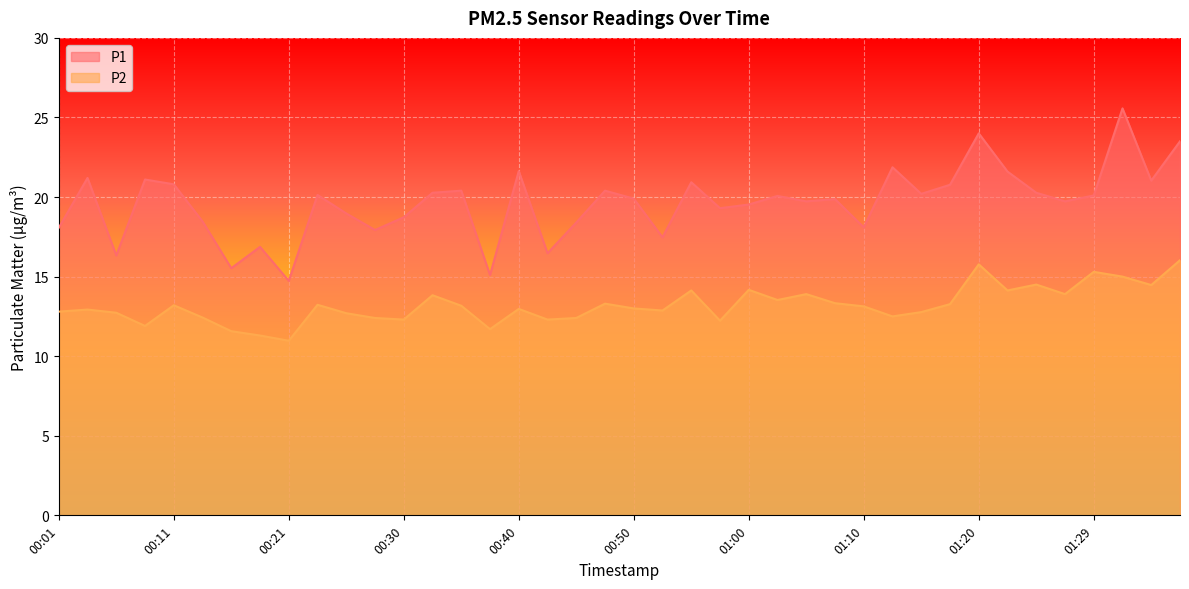

At how many categories does at least one series exceed 18?

32